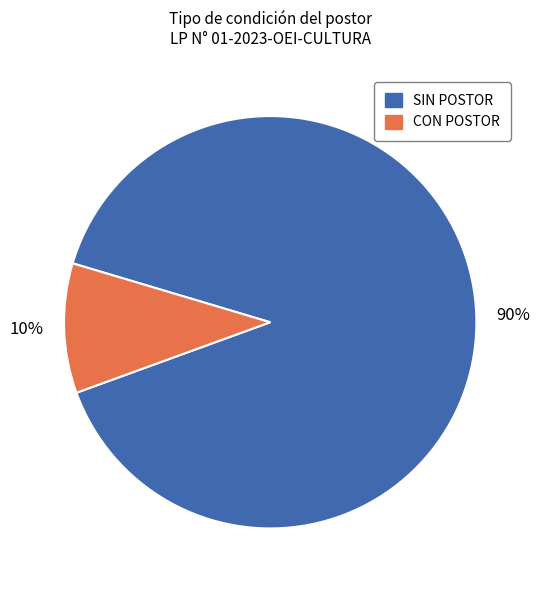

Count the number of slices in the pie.

2